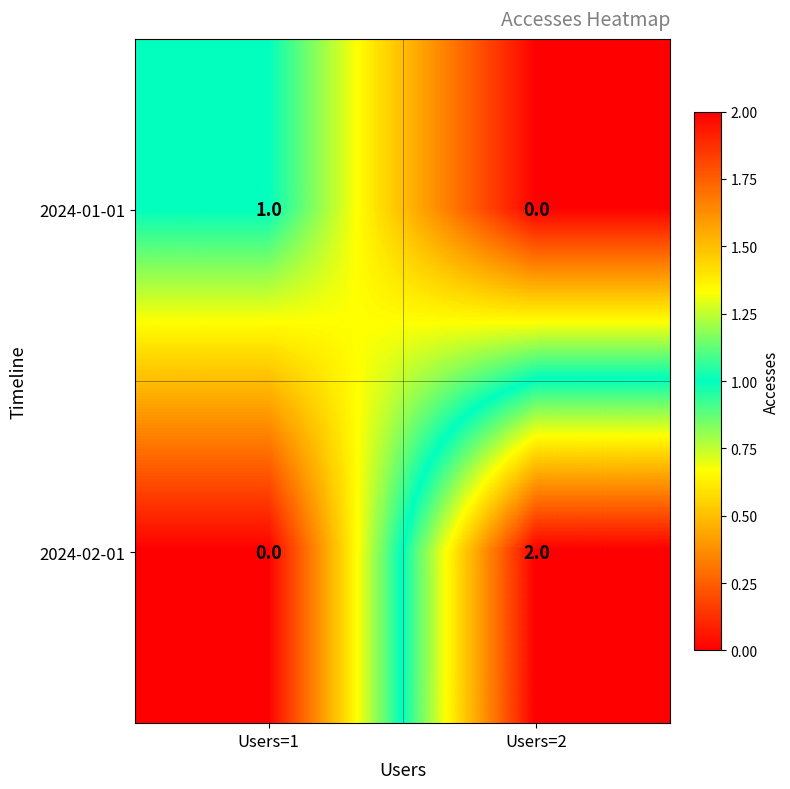

The 2024-01-01 series shows 0 at Users=2. True or false?

True